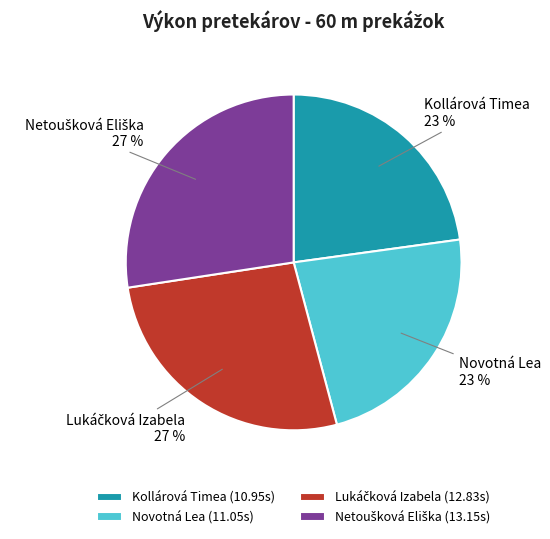

Count the number of slices in the pie.

4